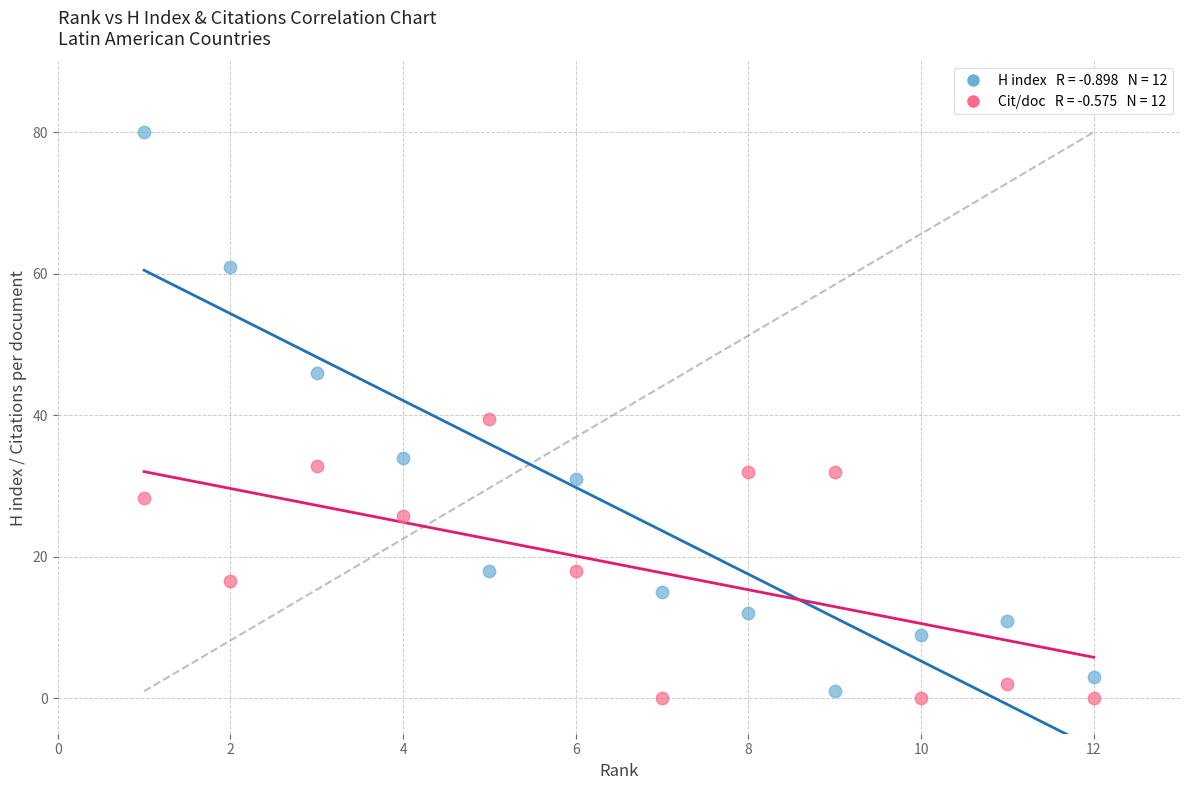

Across all data points, what is the range of X values (max minus min)?

11.0